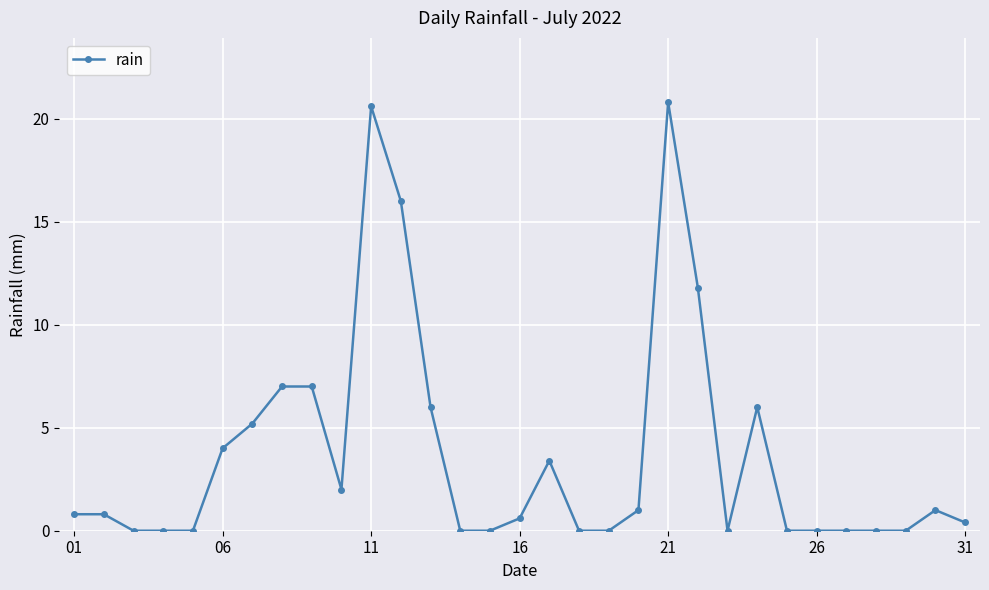

What is the difference between the second highest and minimum values?

20.6